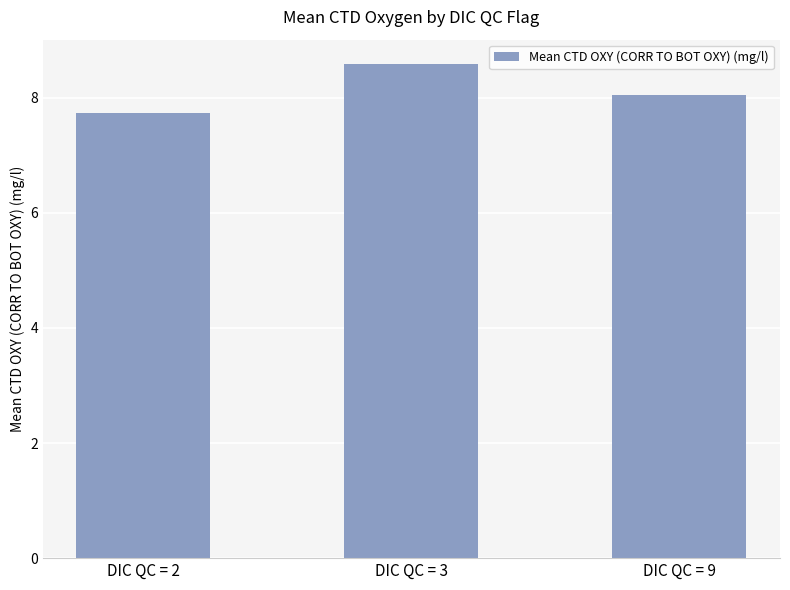

Which label corresponds to the smallest value in the chart?

DIC QC = 2